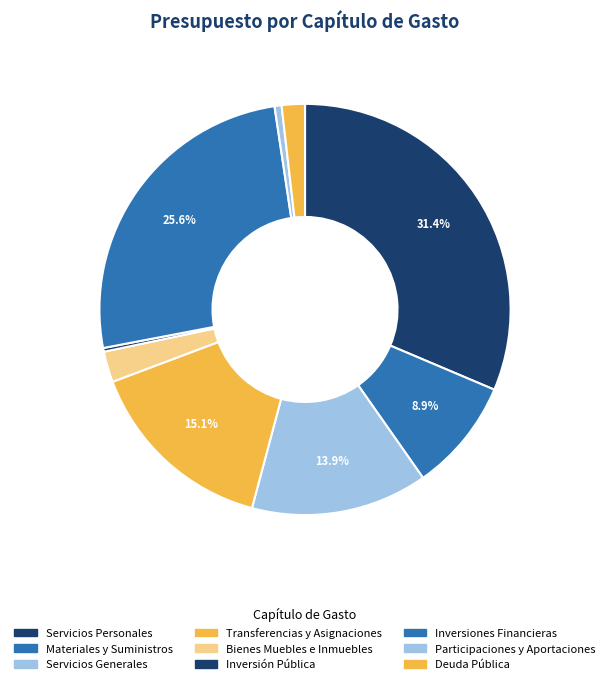

How many slices are in this pie chart?

9